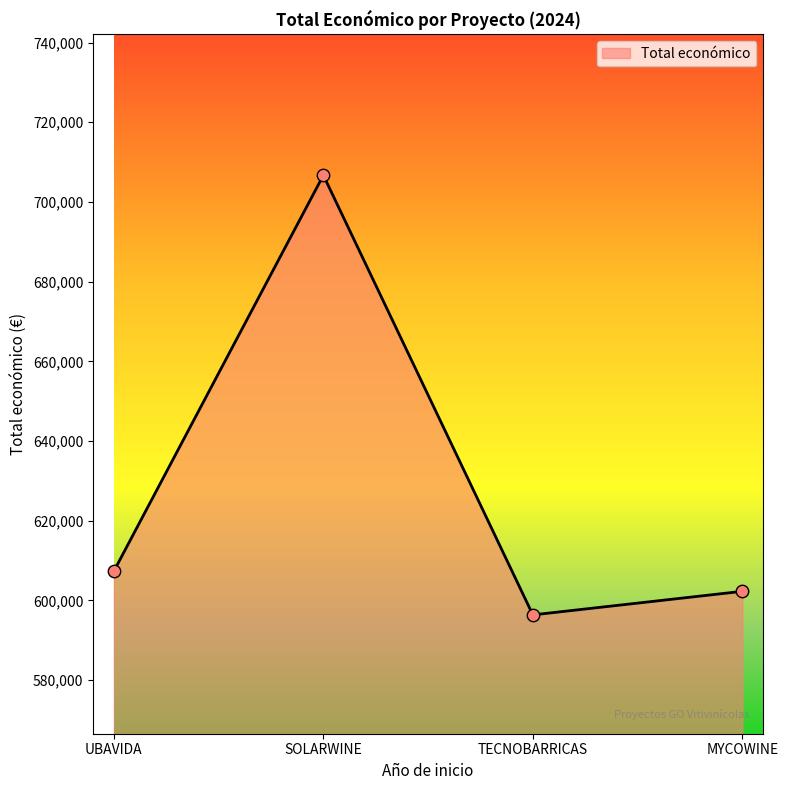

Between UBAVIDA and MYCOWINE, which is larger?

UBAVIDA